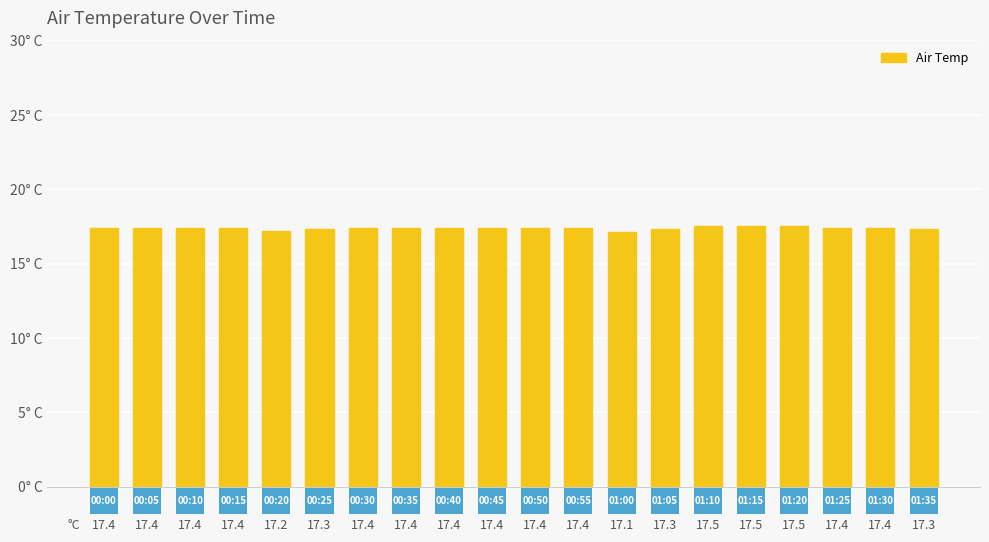

What is the maximum value shown in the chart?

17.5